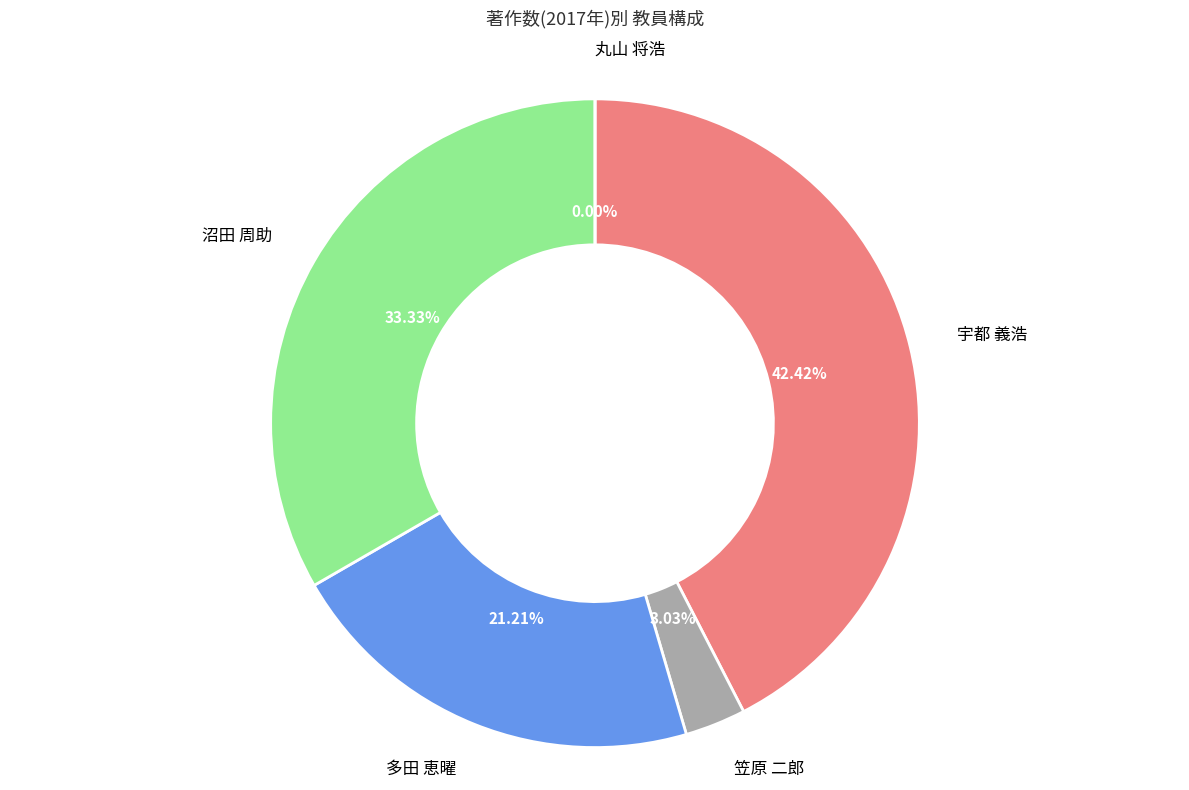

How many slices are in this pie chart?

5